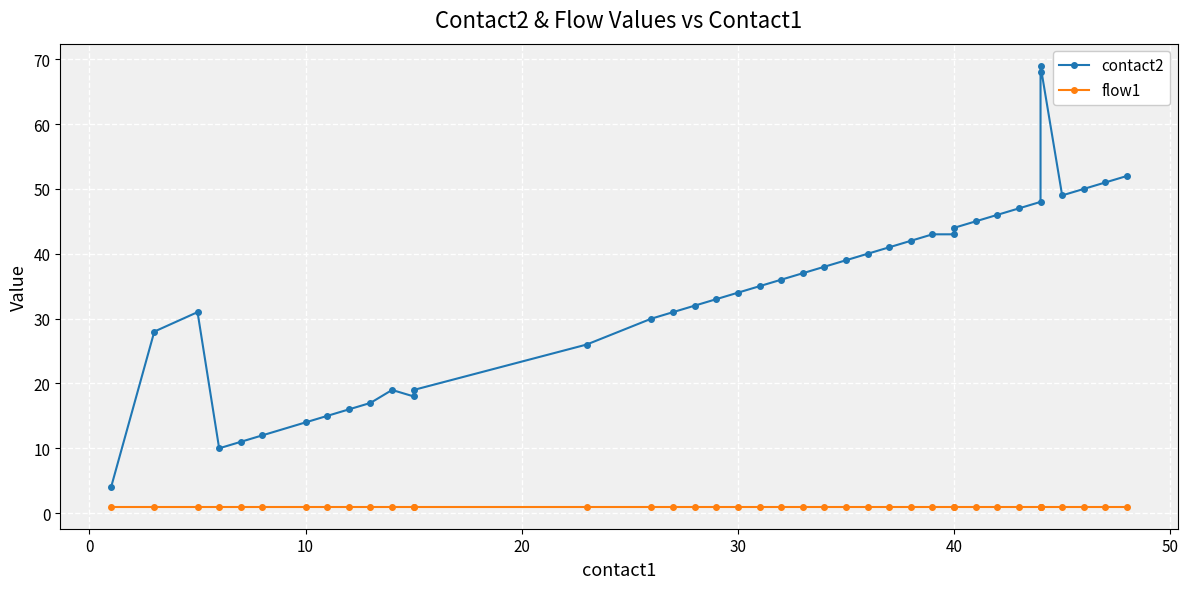

True or false: contact2 and flow1 cross at least once.

False